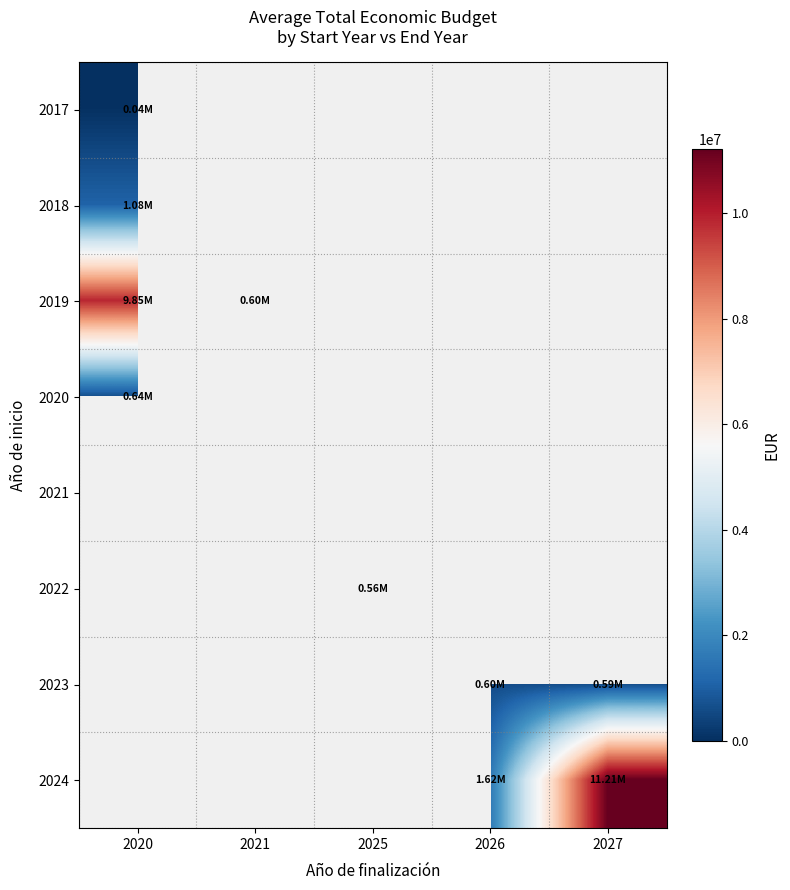

Between 2026 and 2020, which is larger?

2020